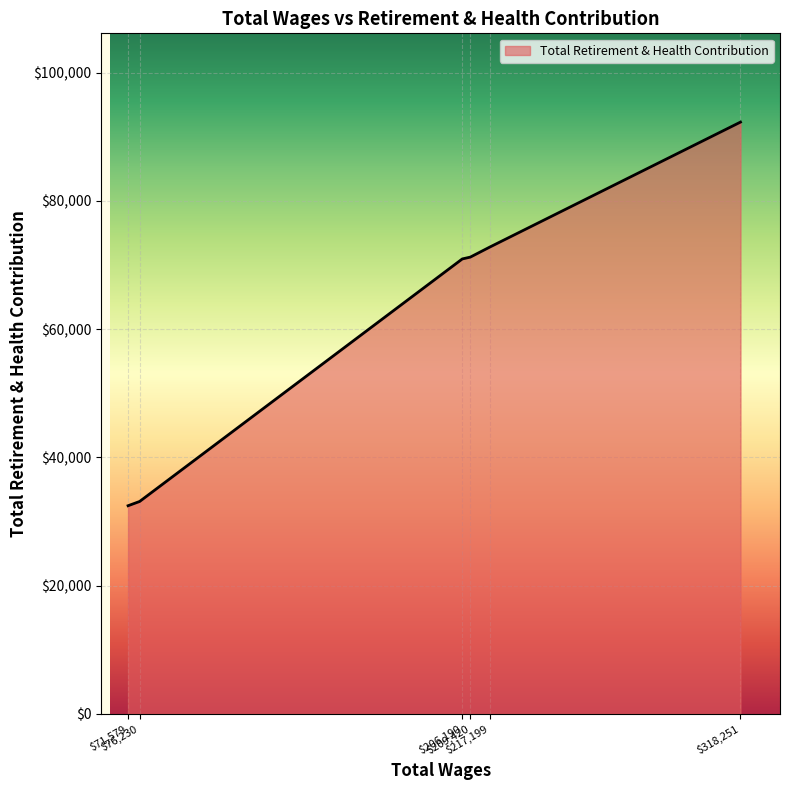

What is the minimum value shown in the chart?

32465